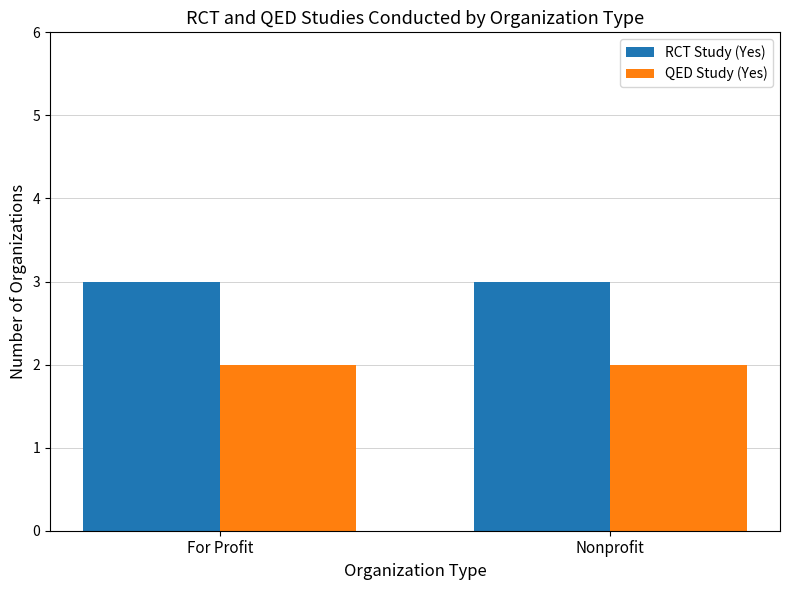

The QED Study (Yes) series shows 1 at Nonprofit. True or false?

False